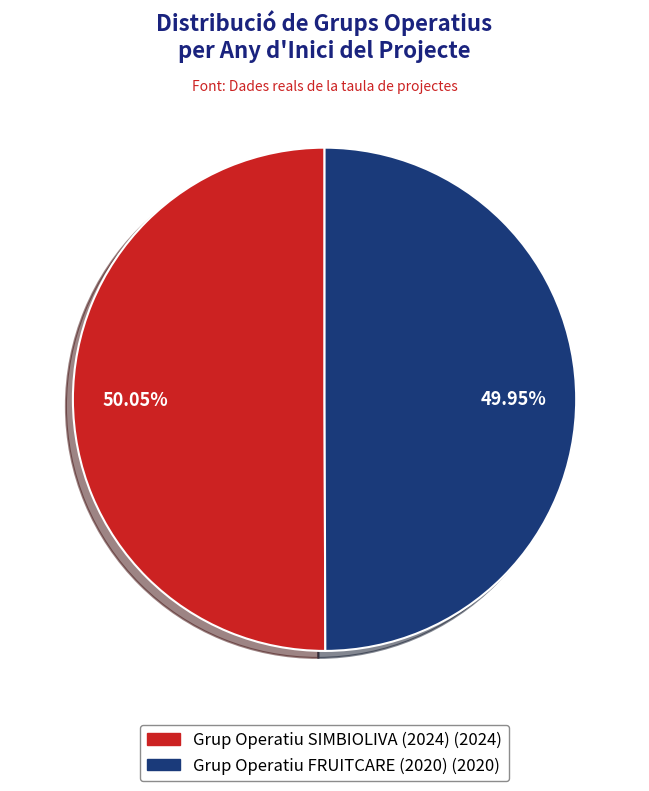

Is the sum of Grup Operatiu SIMBIOLIVA (2024) and Grup Operatiu FRUITCARE (2020) greater than half?

Yes